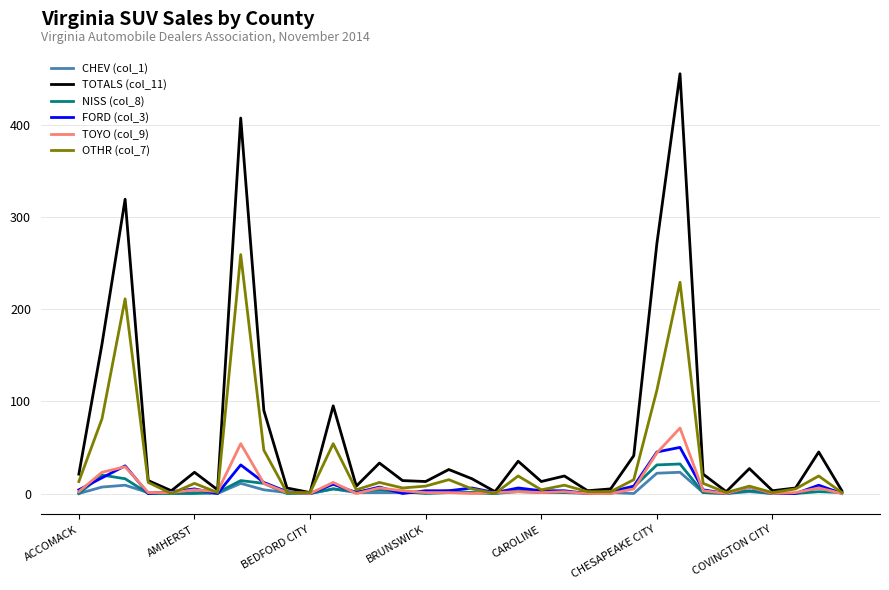

Which series has the widest spread of values?

TOTALS (col_11)